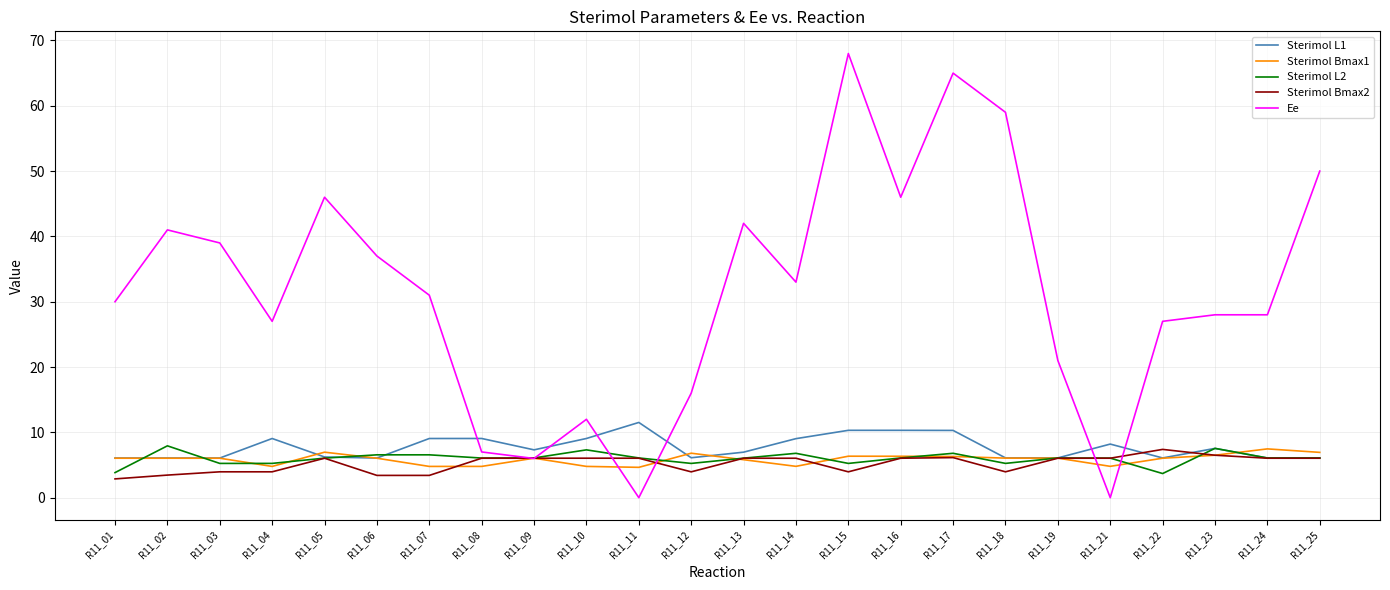

Is it true that Sterimol L1 equals 6.1 at R11_06?

True